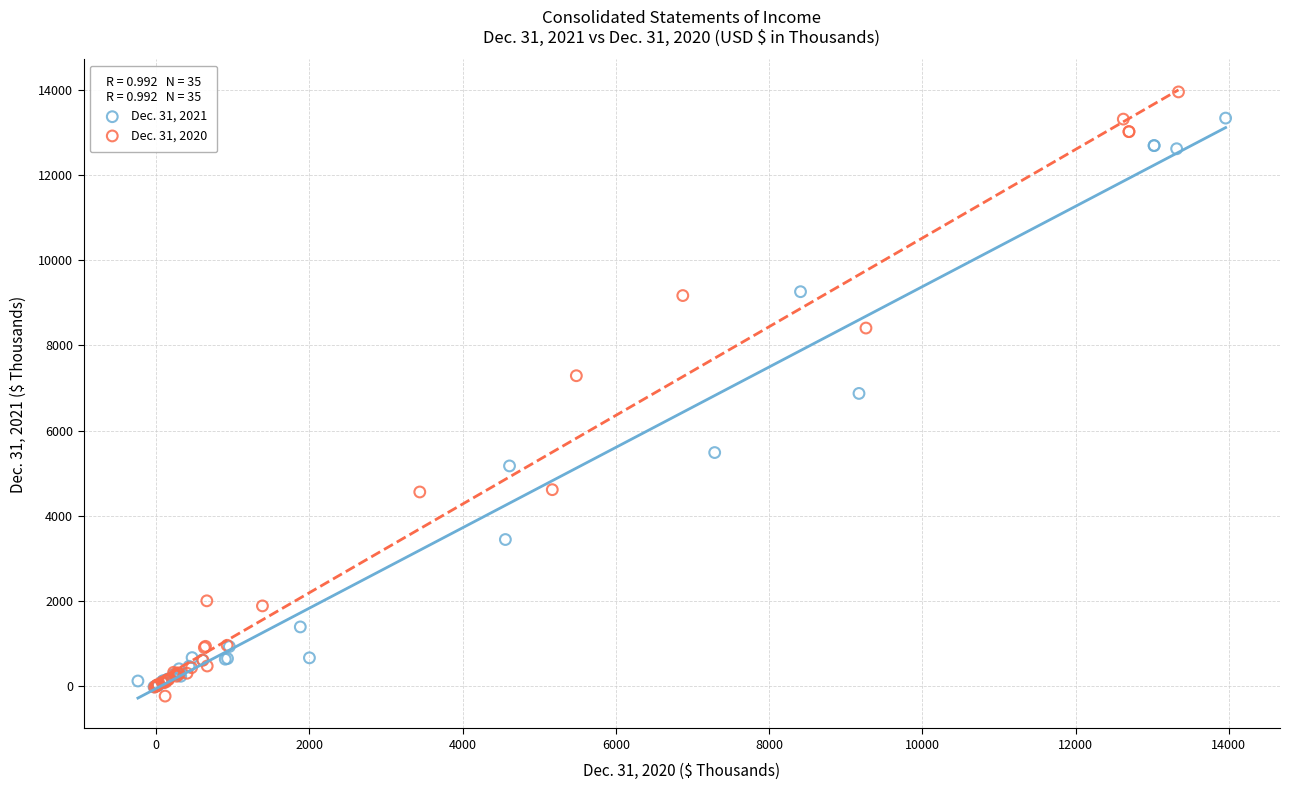

Which series has the widest spread of Y values?

Dec. 31, 2020